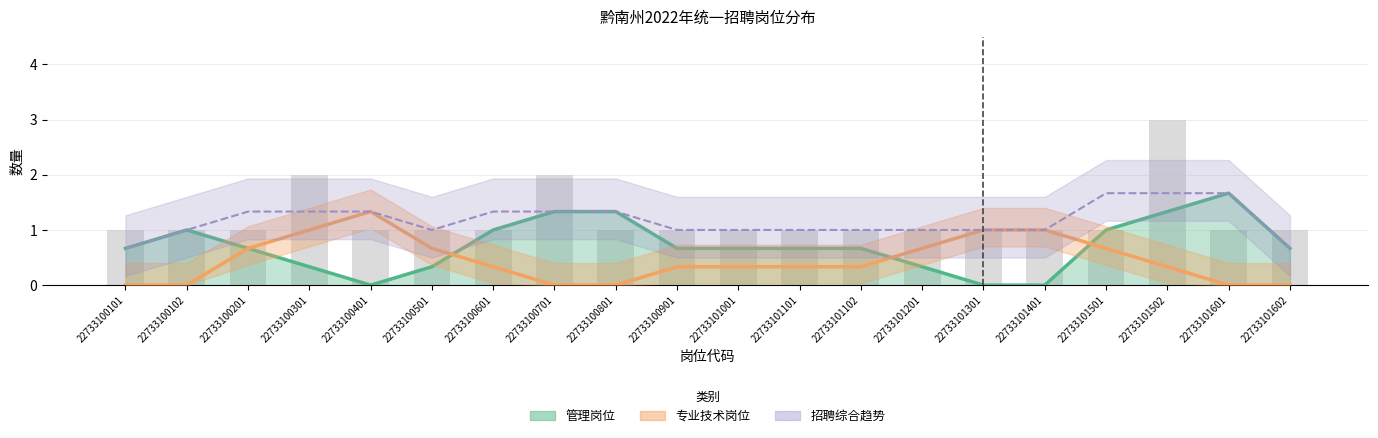

What value does the data have at 22733100401?

1